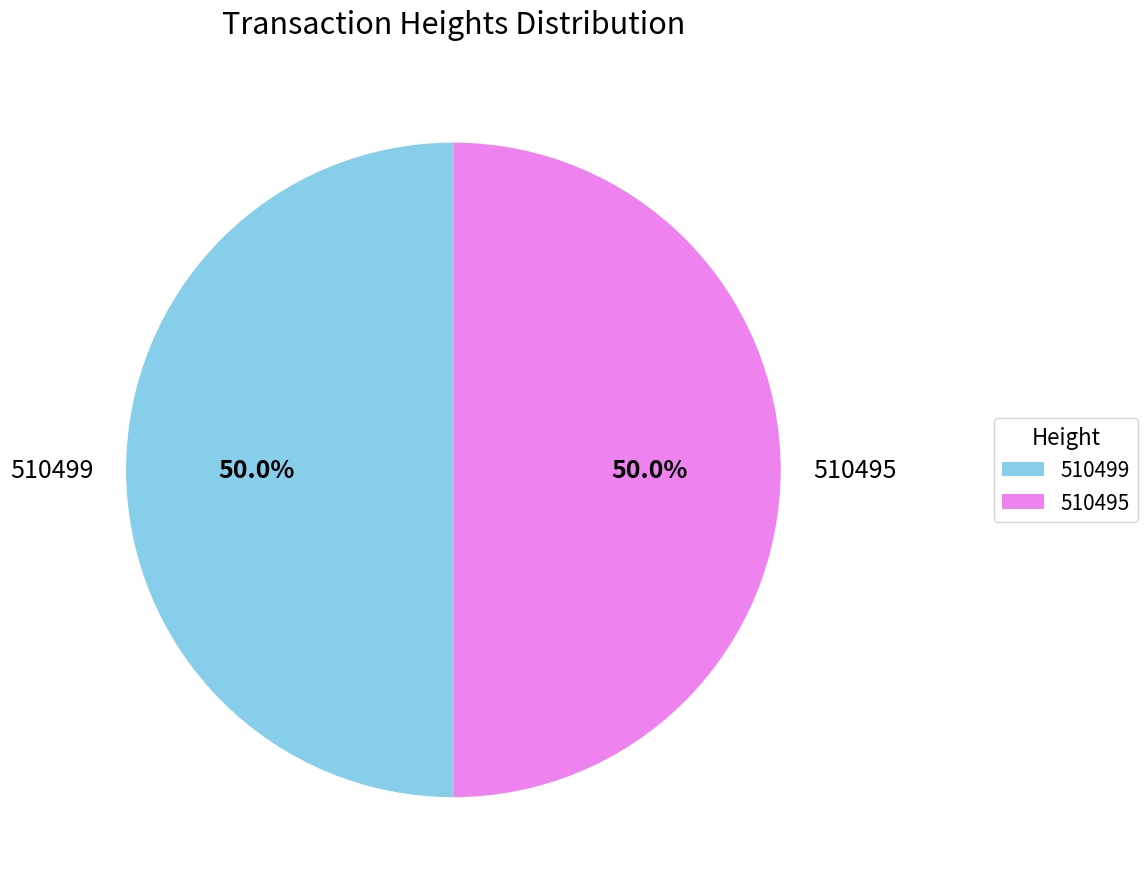

What percentage is the 510495 slice, to the nearest percent?

50%